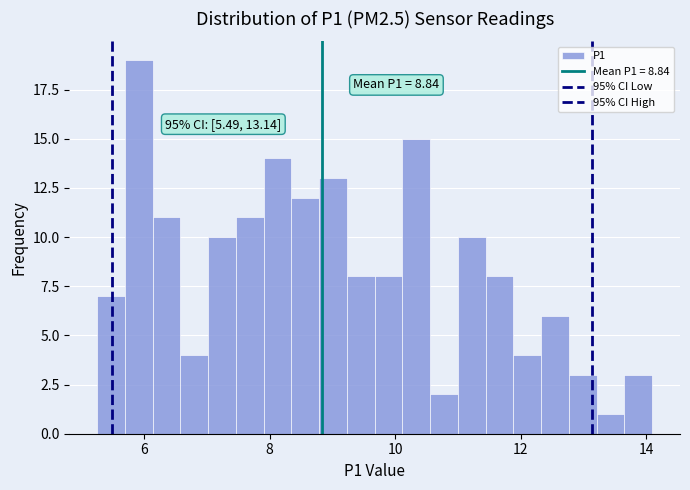

Around what value on the x-axis is the tallest bar? Give the approximate position of its centre, as read against the axis.

6.0